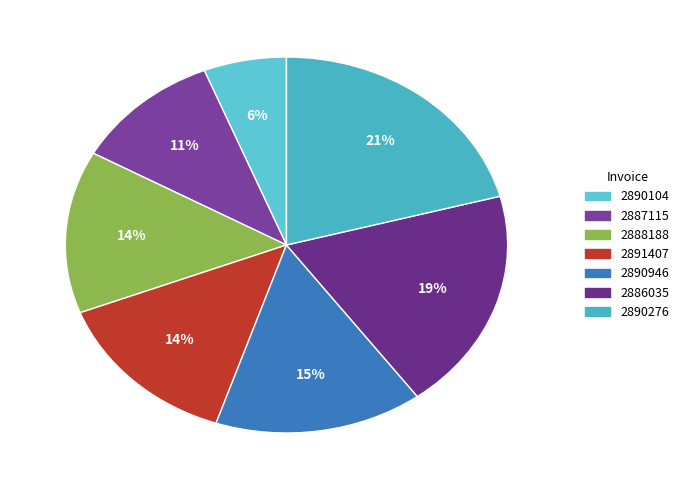

To the nearest percent, what is the difference between the largest and smallest slice percentages?

15%